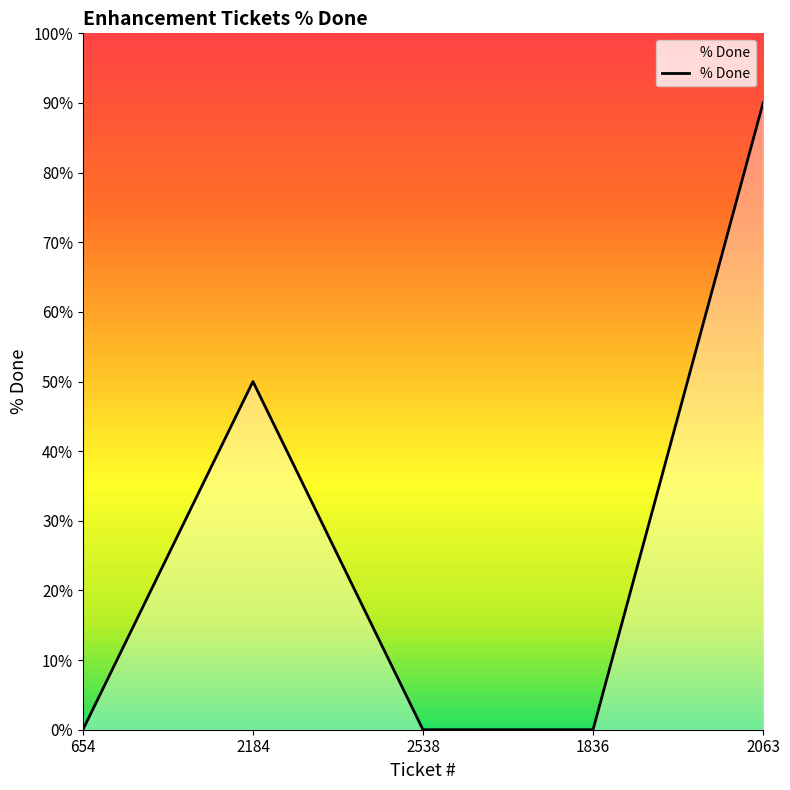

At which category does the data reach its first local peak?

2184